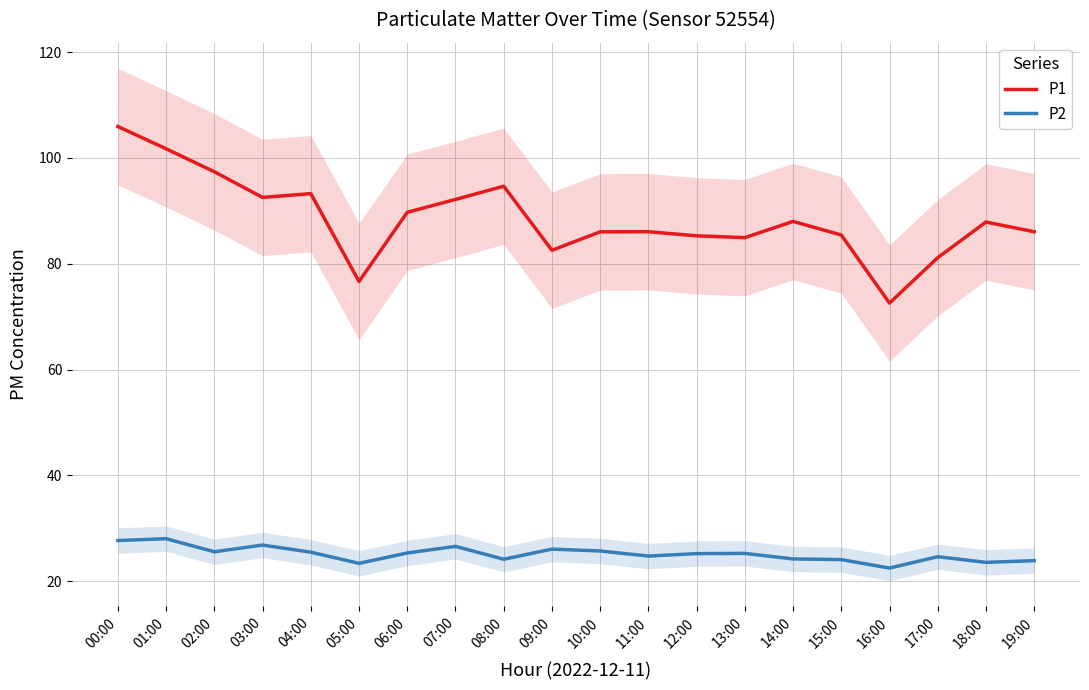

What are all the series names shown in the legend?

P1, P2